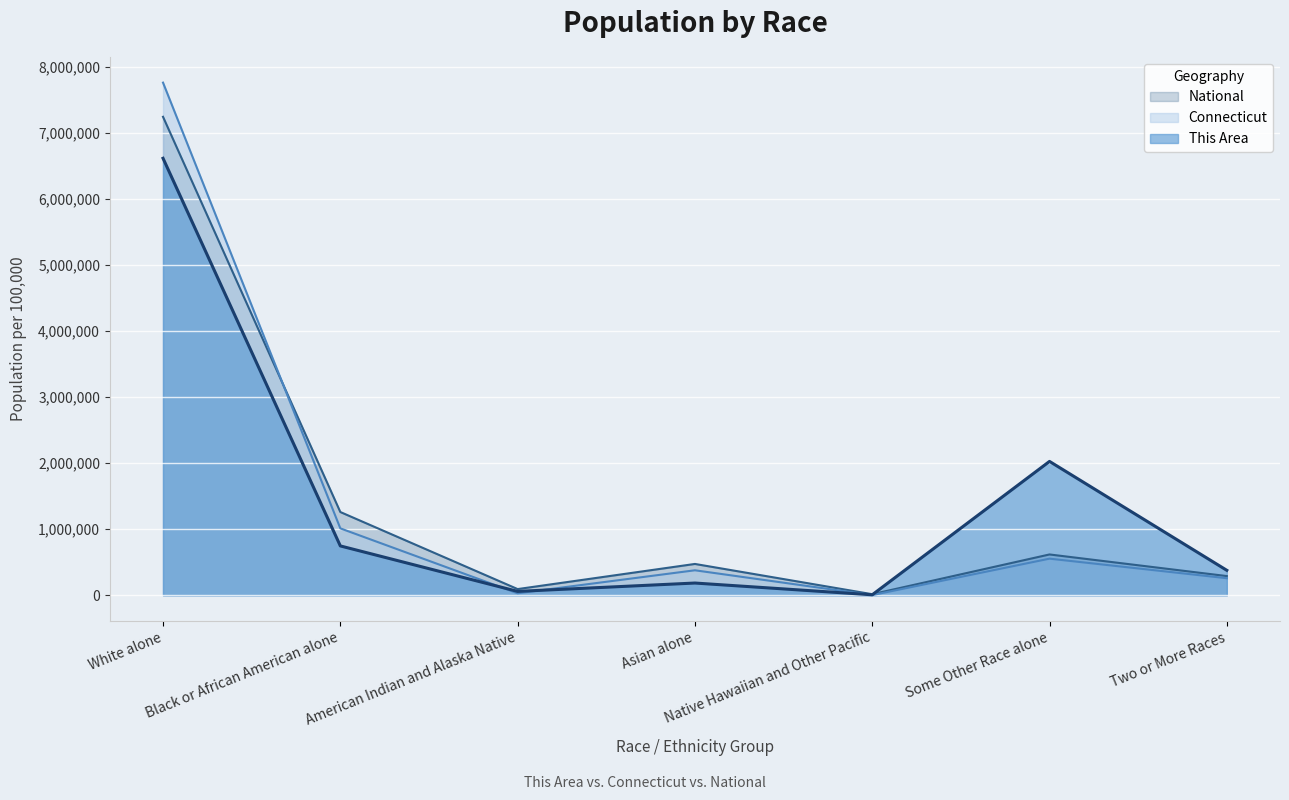

What is the lowest value of the This Area series?

8474.6